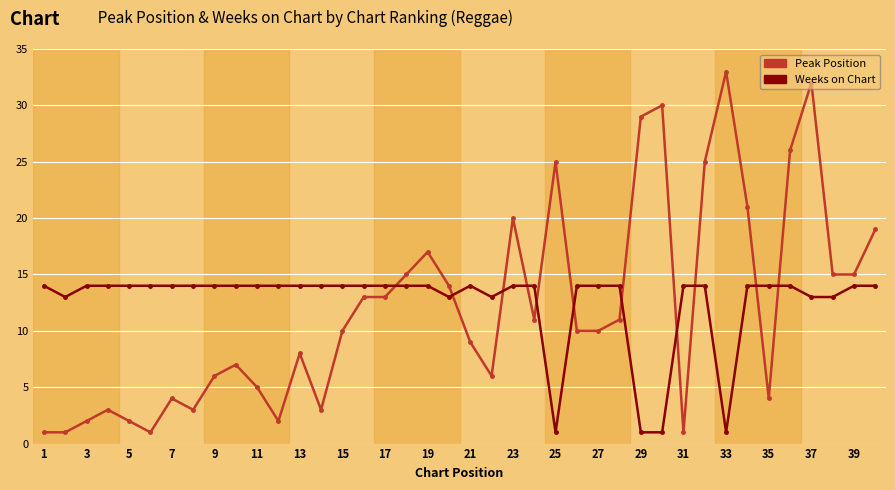

What is the average value of the Weeks on Chart series?

13